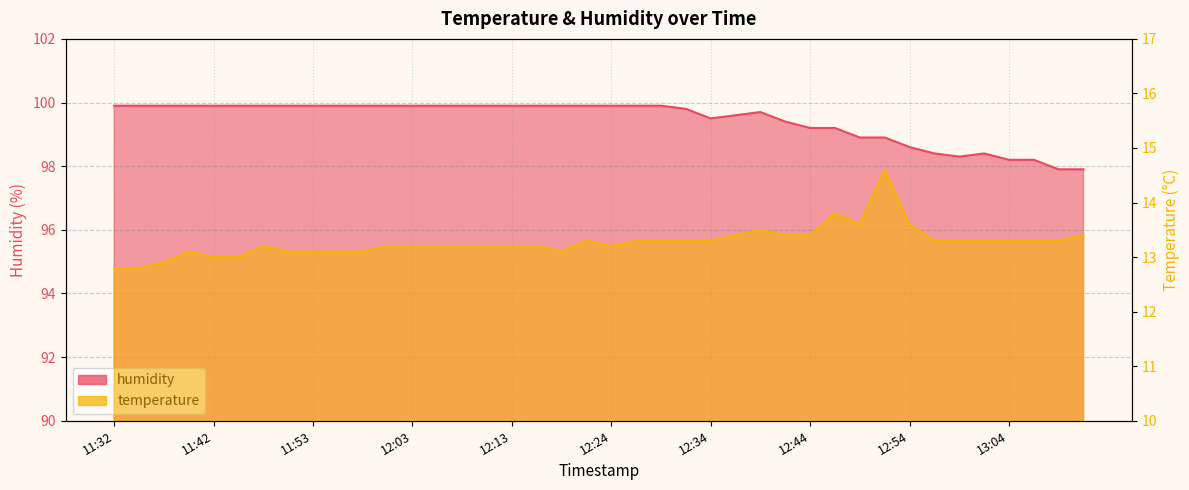

What position from the left is 11:55?

10